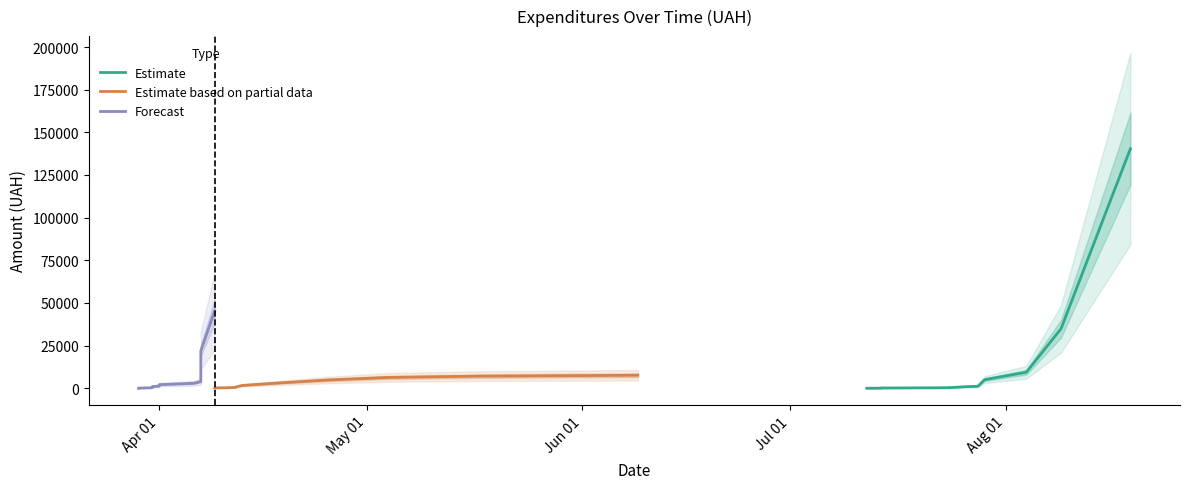

What is the label of the 9th point from the right?

Aug 01